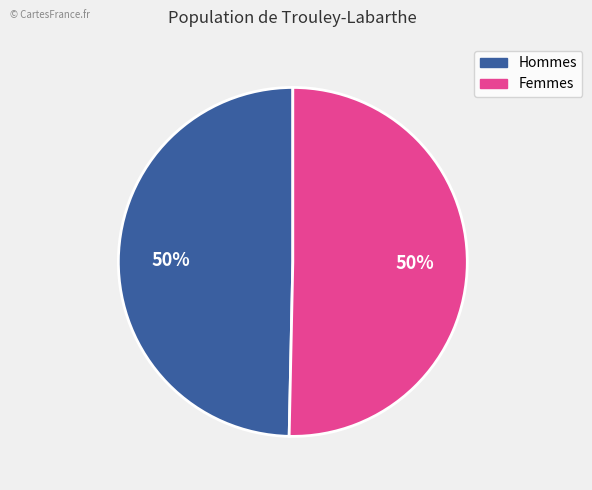

To the nearest percent, what is the average slice percentage?

50%